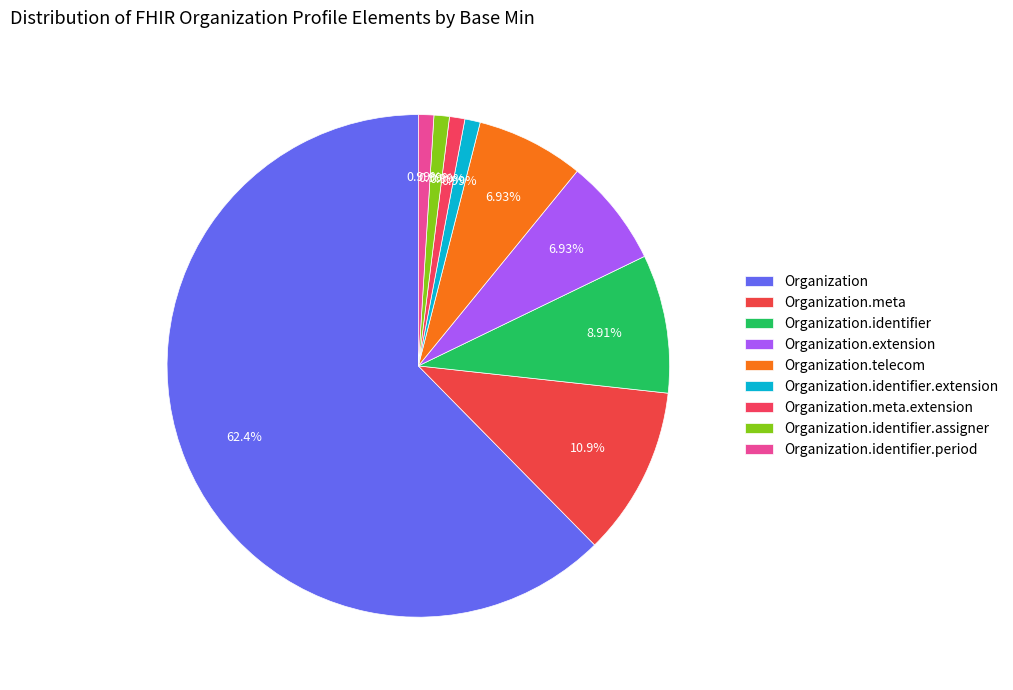

To the nearest percent, what is the difference between the largest and smallest slice percentages?

61%